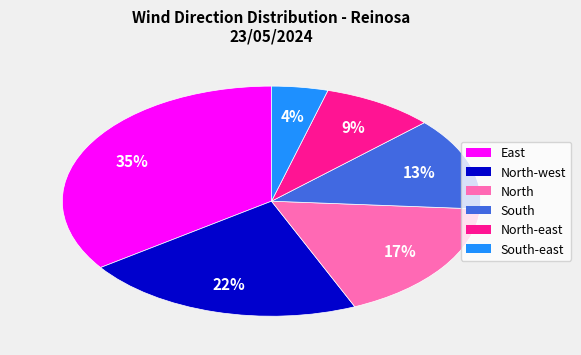

To the nearest percent, what is the average slice percentage?

17%